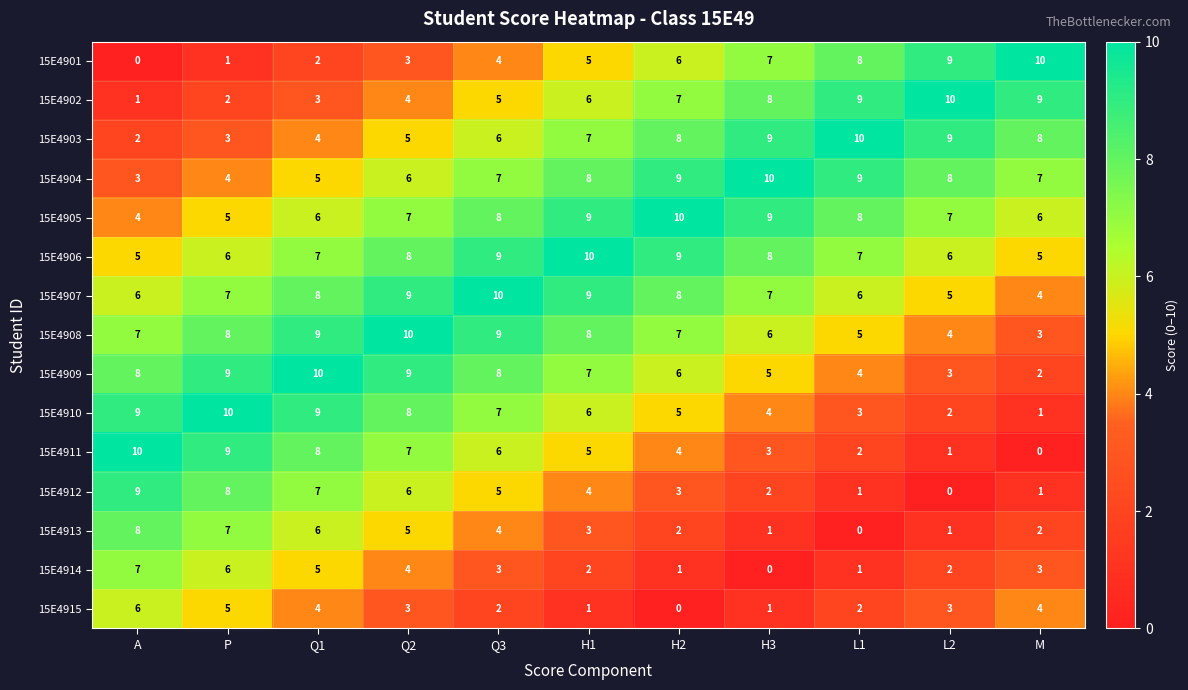

Count the number of data series in this chart.

15